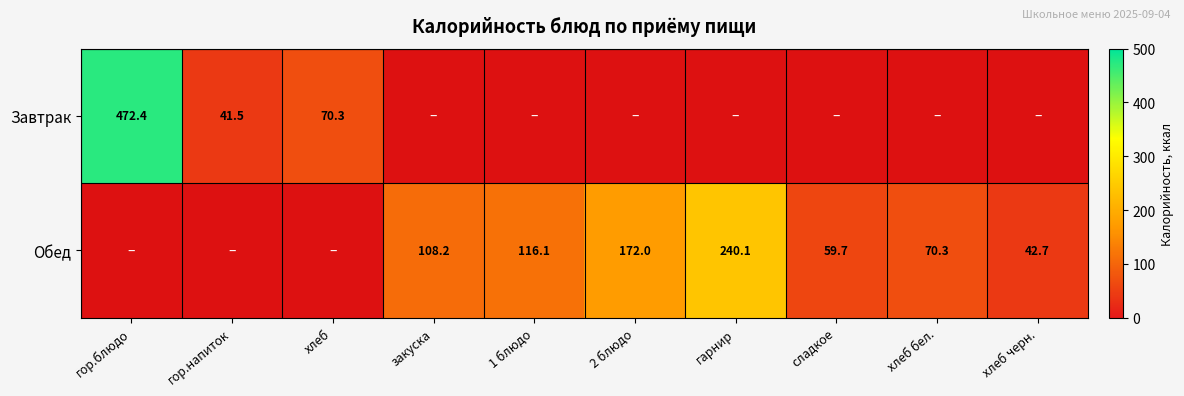

What is the sum of the Обед values at закуска and хлеб бел.?

178.5